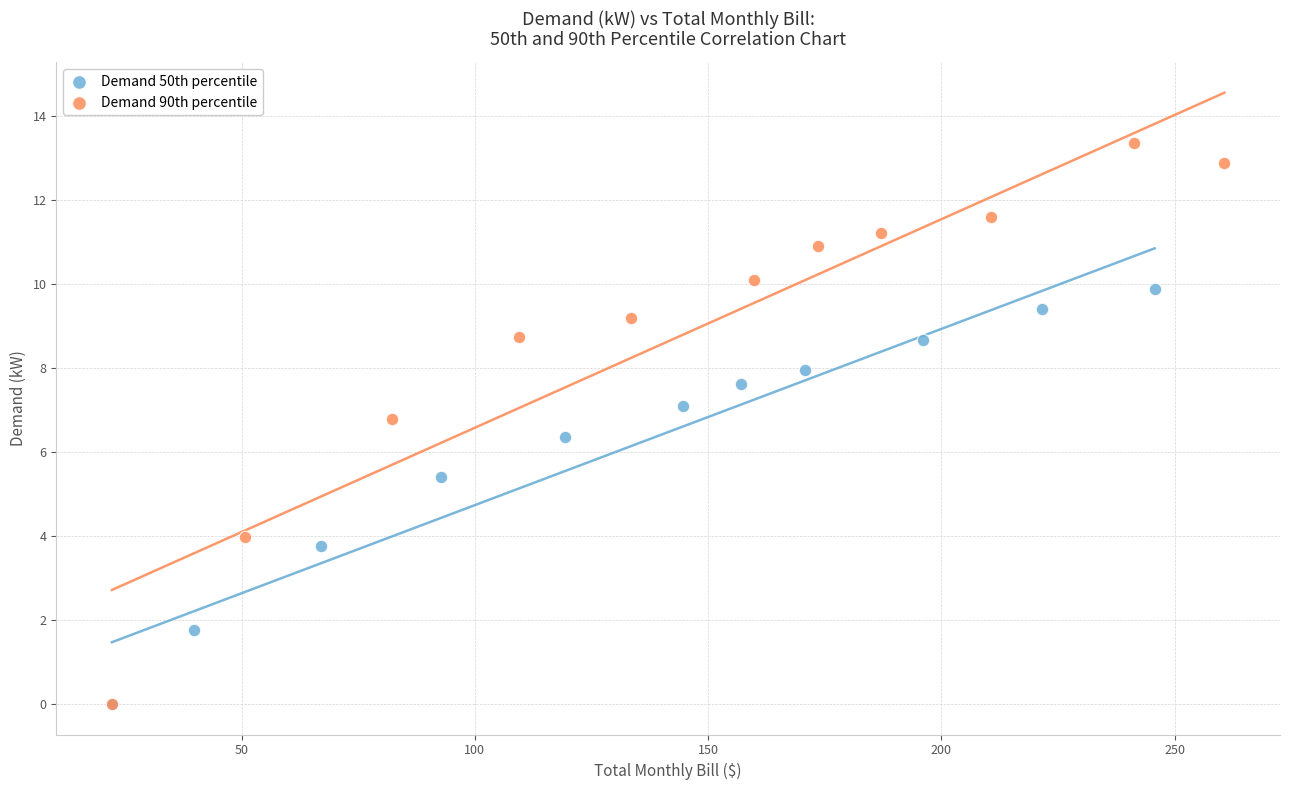

Which series reaches the maximum Y coordinate?

Demand 90th percentile